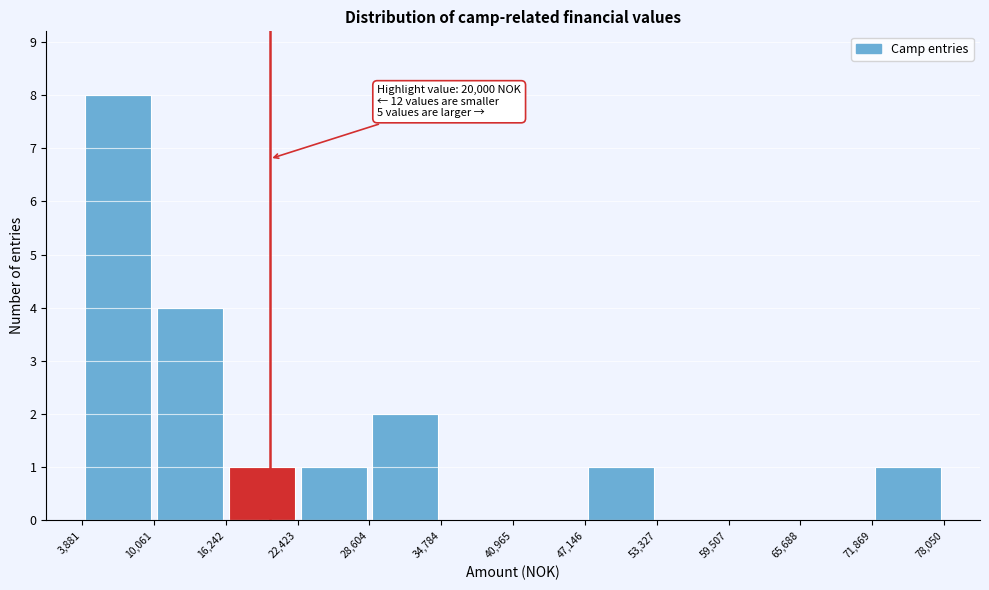

Which range on the x-axis has the tallest bar?

3,881 to 10,061